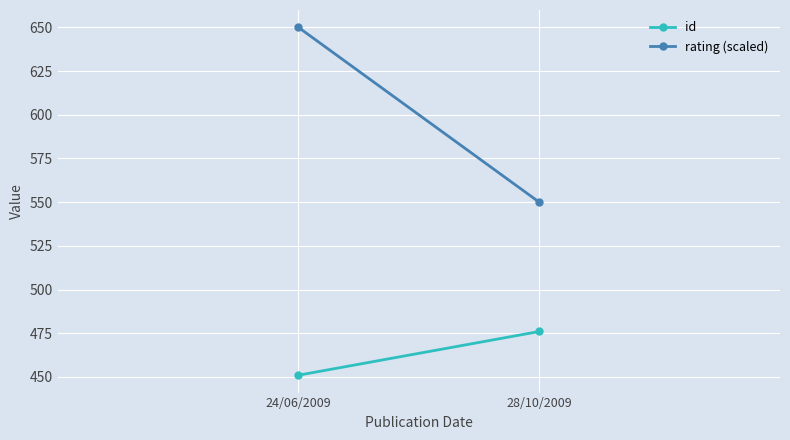

Which label corresponds to the smallest value in the chart?

24/06/2009